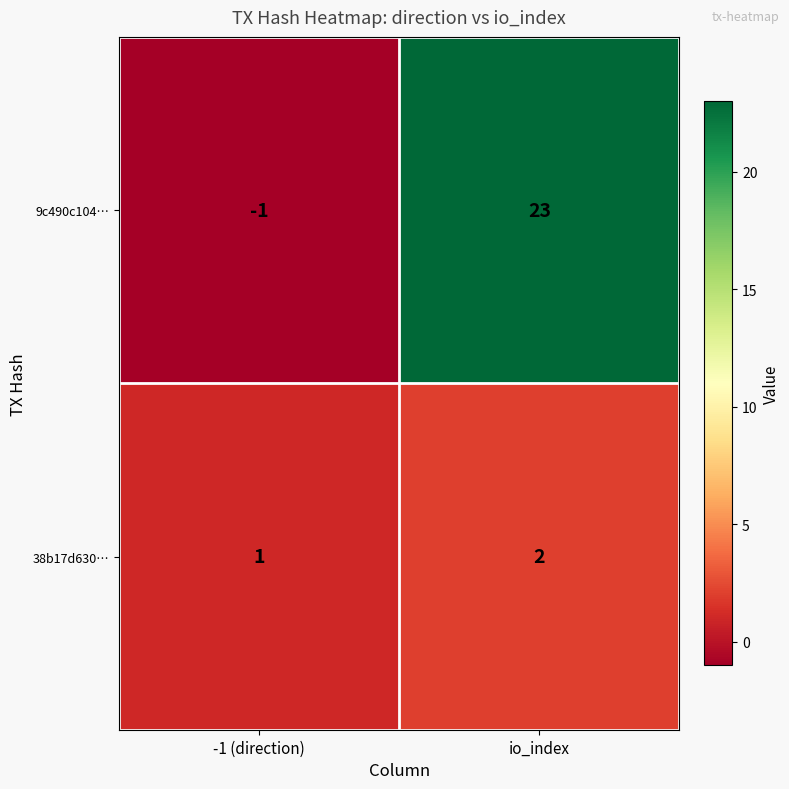

What is the minimum value shown in the chart?

-1